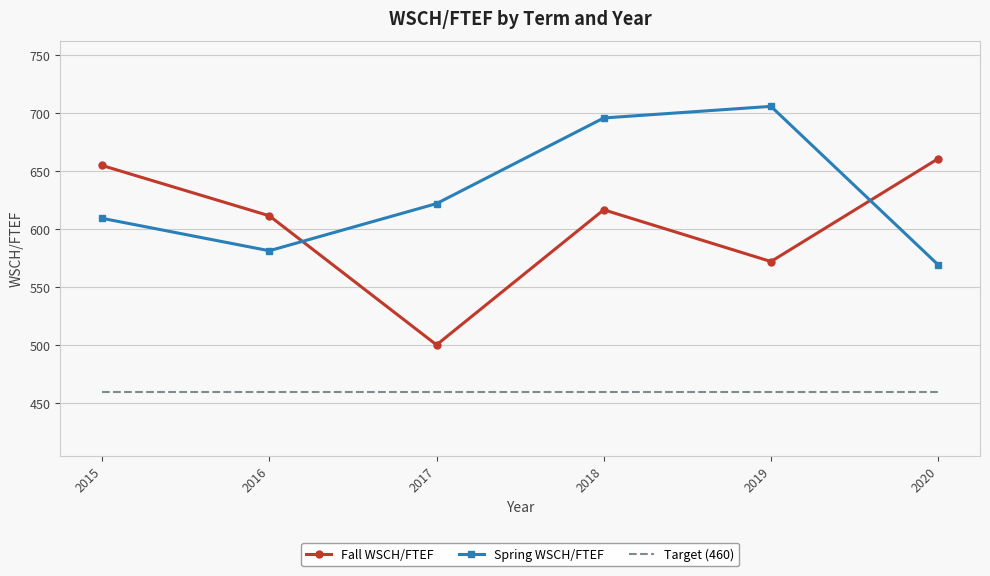

Rank the series by their average value, from highest to lowest.

Spring WSCH/FTEF, Fall WSCH/FTEF, Target (460)